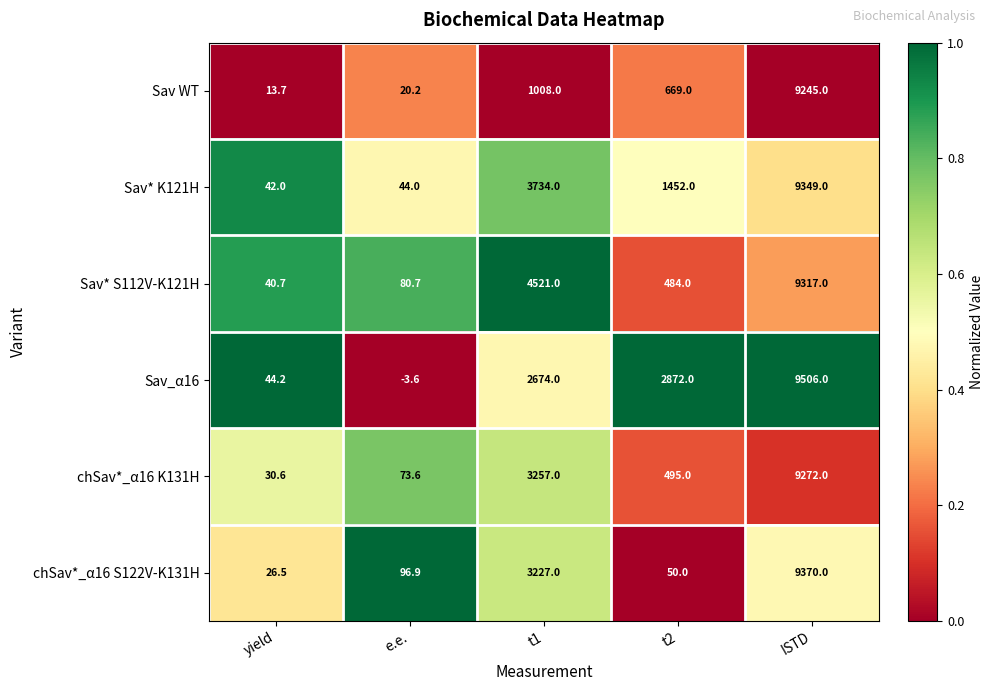

What is the spread (max minus min) of values at yield?

30.5